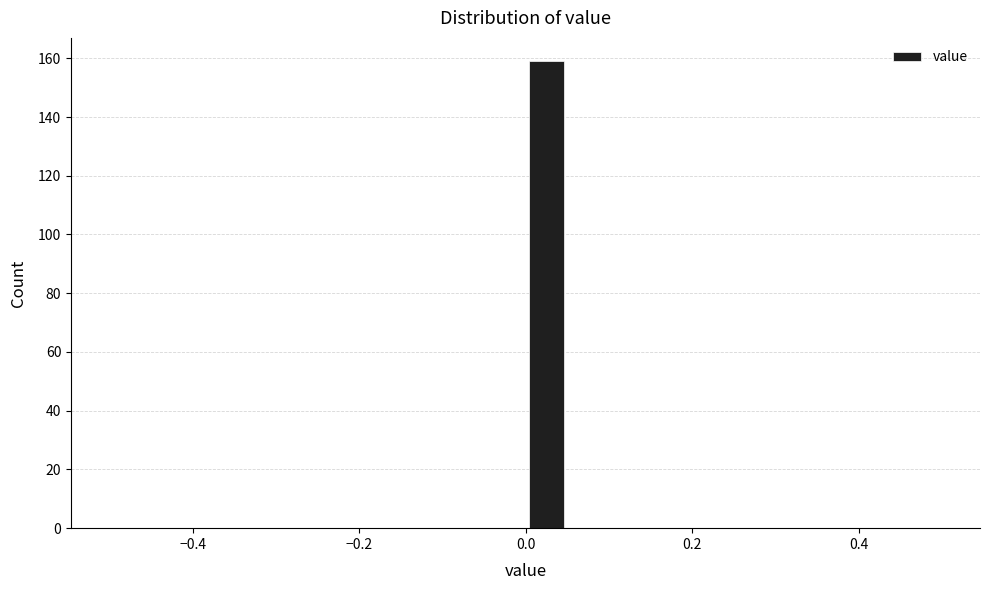

Read against the x-axis, roughly where is the centre of the tallest bar?

0.02